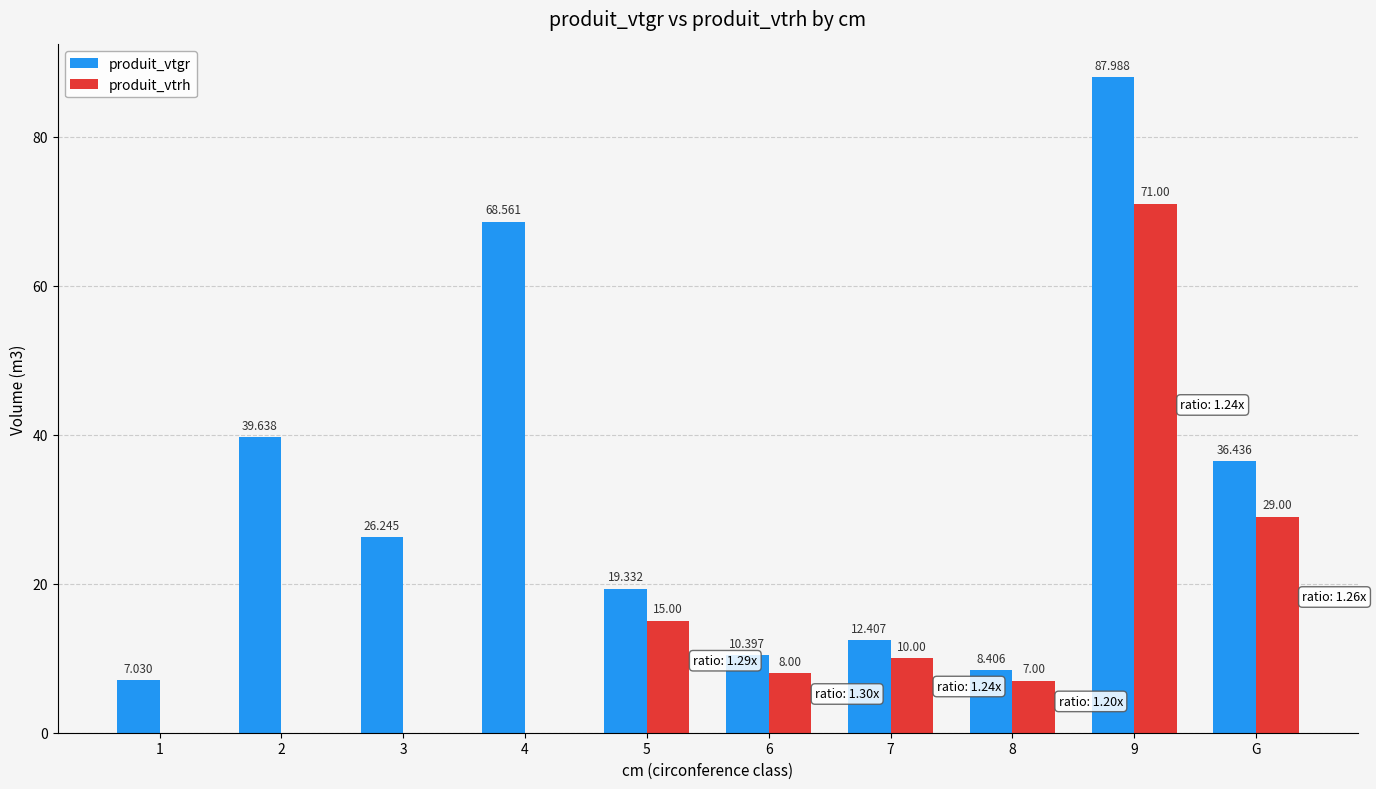

Is the value of produit_vtgr at 9 greater than the value of produit_vtrh at 1?

Yes